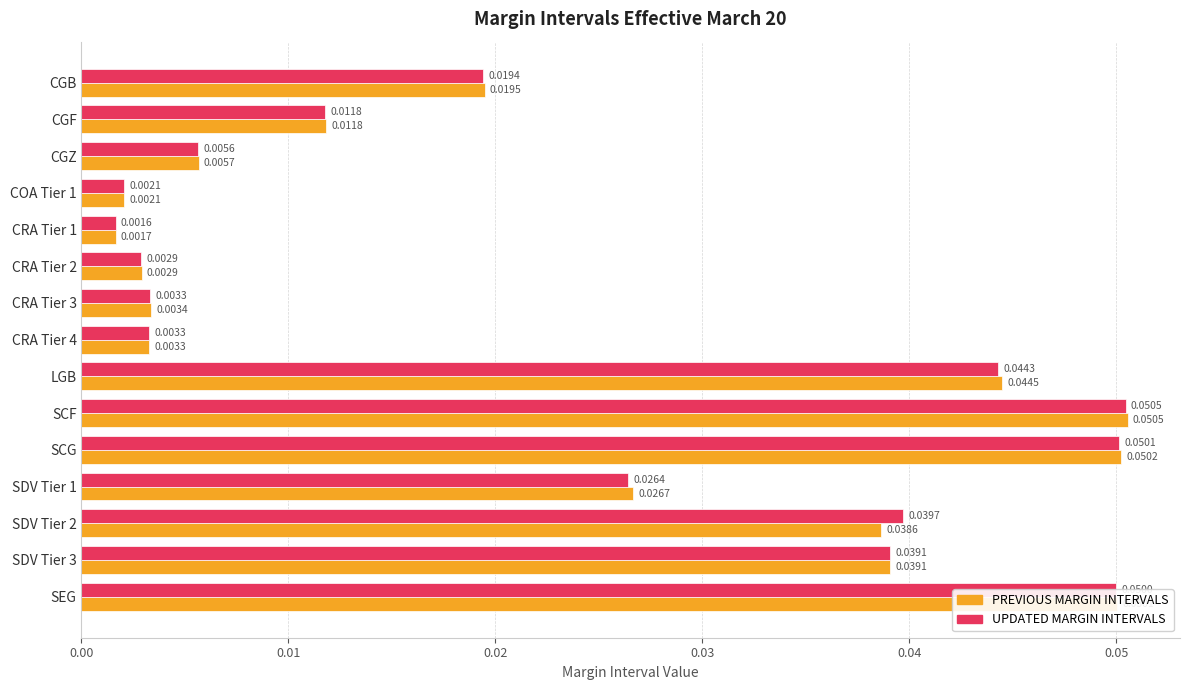

Is the value of PREVIOUS MARGIN INTERVALS at SDV Tier 1 greater than the value of UPDATED MARGIN INTERVALS at COA Tier 1?

Yes